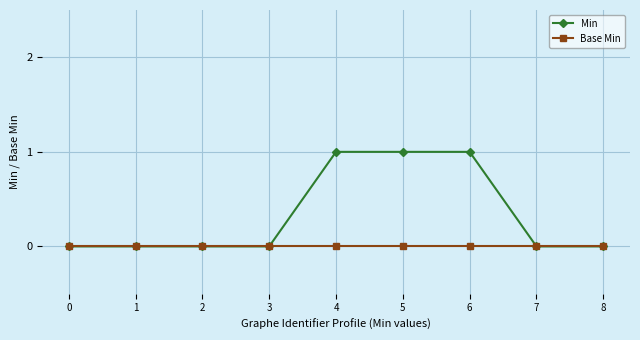

What is the greatest value displayed?

1